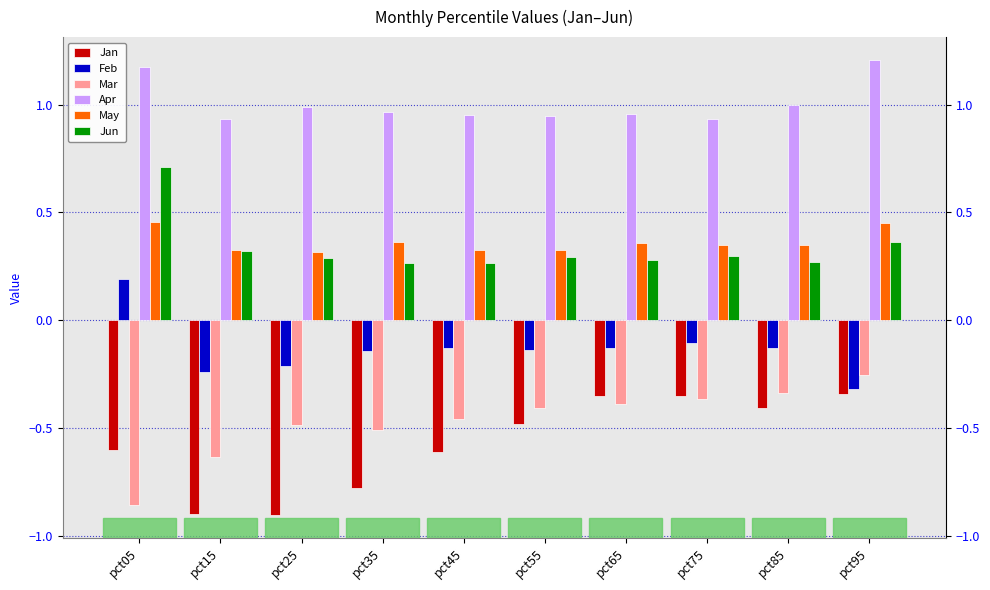

What is the difference between the highest and lowest values at pct65?

1.3